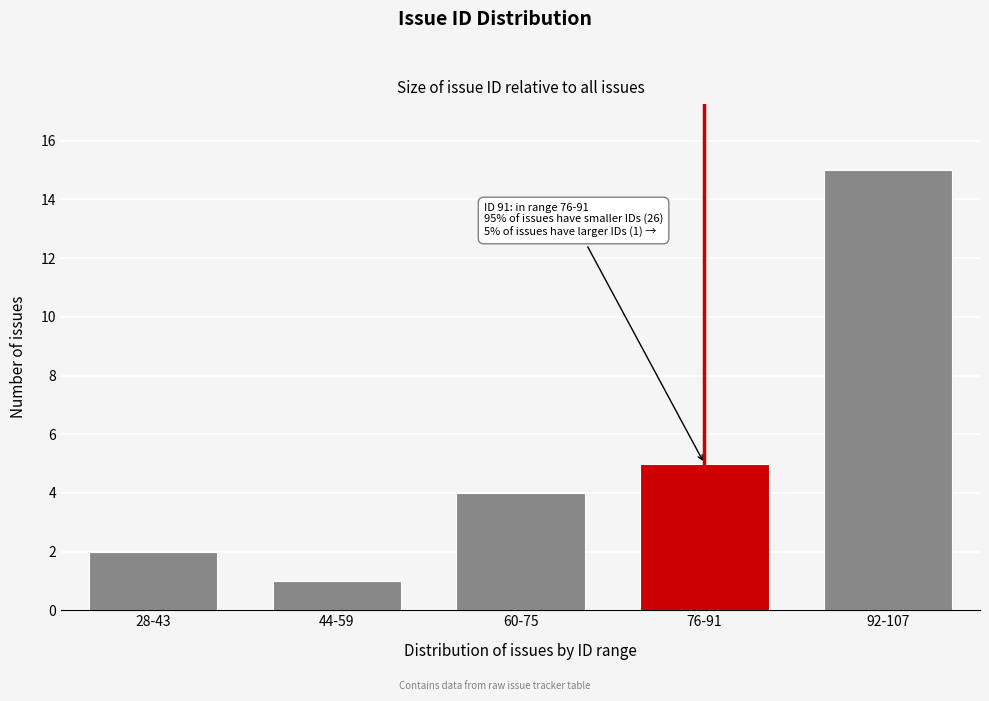

Reading left to right, what are all the values shown in this chart?

2	1	4	5	15